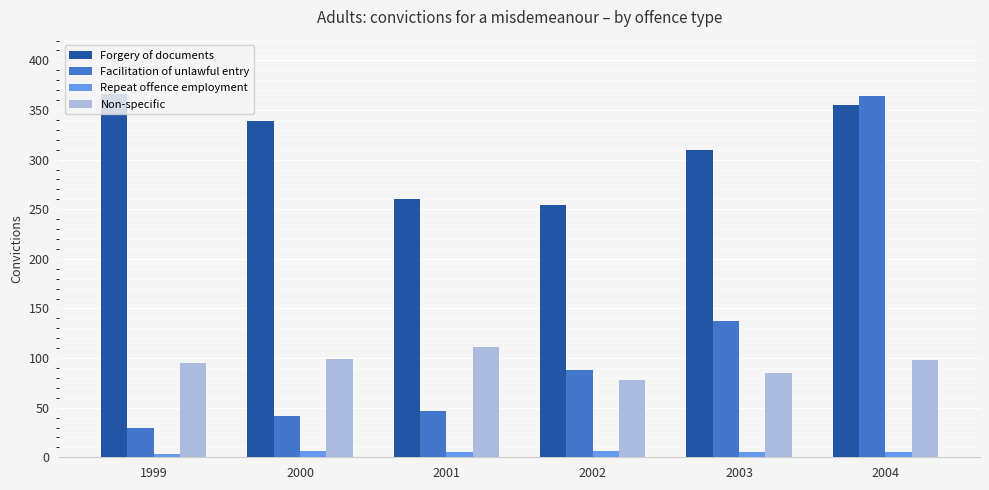

List the labels in order of Facilitation of unlawful entry value, largest first.

2004, 2003, 2002, 2001, 2000, 1999